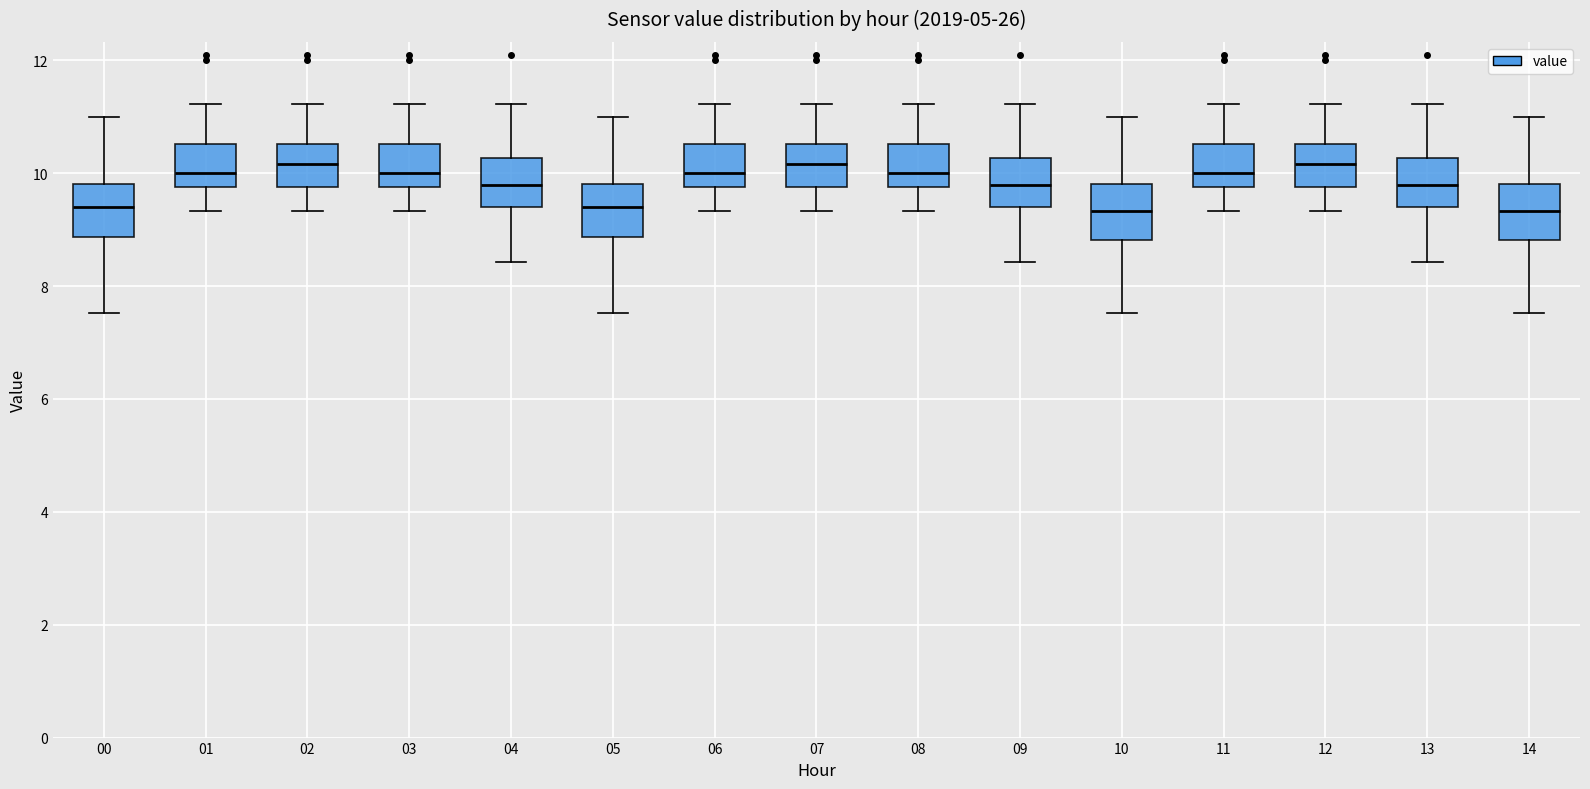

Reading left to right, transcribe this box plot: for each box, give where its median line is, the range the box spans, and where its two whiskers end, as read against the y-axis. The values are not printed on the chart, so give them approximately, as read against the axis.

00: median 9.4, box 8.8 to 9.8, whiskers 7.6 to 11.0
01: median 10.0, box 9.8 to 10.6, whiskers 9.4 to 11.2
02: median 10.2, box 9.8 to 10.6, whiskers 9.4 to 11.2
03: median 10.0, box 9.8 to 10.6, whiskers 9.4 to 11.2
04: median 9.8, box 9.4 to 10.2, whiskers 8.4 to 11.2
05: median 9.4, box 8.8 to 9.8, whiskers 7.6 to 11.0
06: median 10.0, box 9.8 to 10.6, whiskers 9.4 to 11.2
07: median 10.2, box 9.8 to 10.6, whiskers 9.4 to 11.2
08: median 10.0, box 9.8 to 10.6, whiskers 9.4 to 11.2
09: median 9.8, box 9.4 to 10.2, whiskers 8.4 to 11.2
10: median 9.4, box 8.8 to 9.8, whiskers 7.6 to 11.0
11: median 10.0, box 9.8 to 10.6, whiskers 9.4 to 11.2
12: median 10.2, box 9.8 to 10.6, whiskers 9.4 to 11.2
13: median 9.8, box 9.4 to 10.2, whiskers 8.4 to 11.2
14: median 9.4, box 8.8 to 9.8, whiskers 7.6 to 11.0